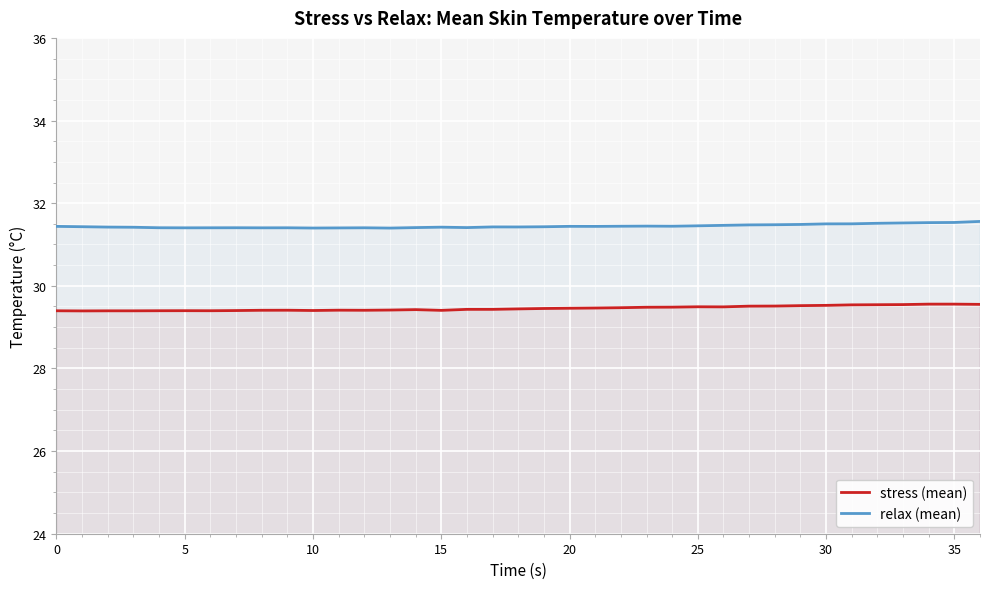

True or false: stress (mean) and relax (mean) cross at least once.

False